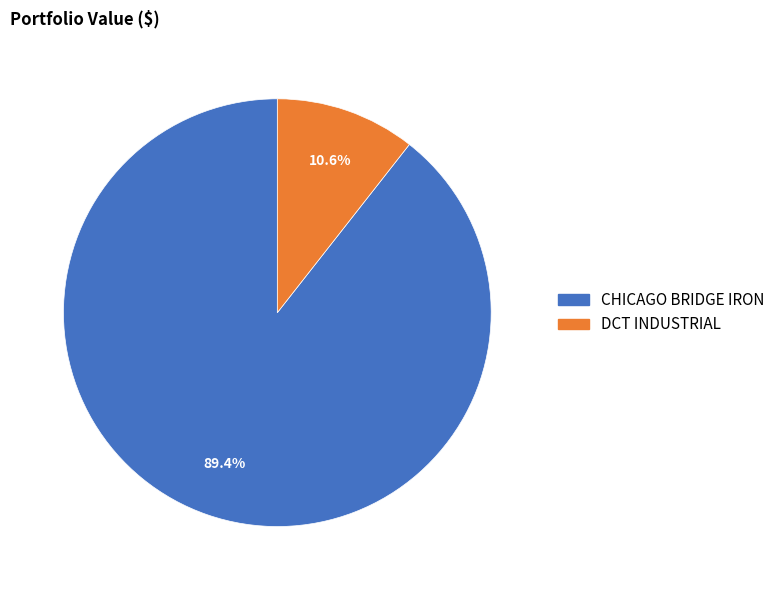

Between CHICAGO BRIDGE IRON and DCT INDUSTRIAL, which is larger?

CHICAGO BRIDGE IRON